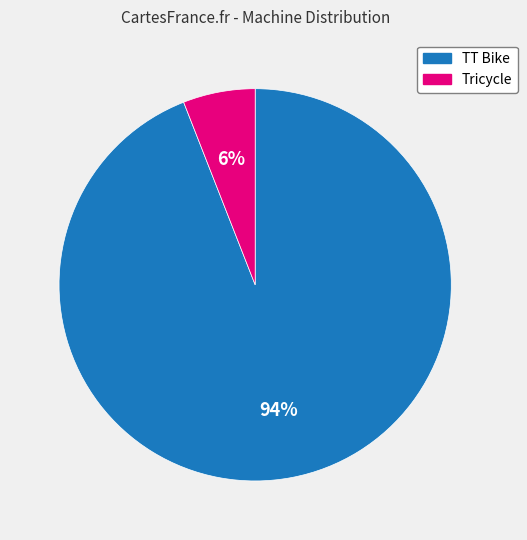

Is it true that TT Bike is 94% of the pie?

True